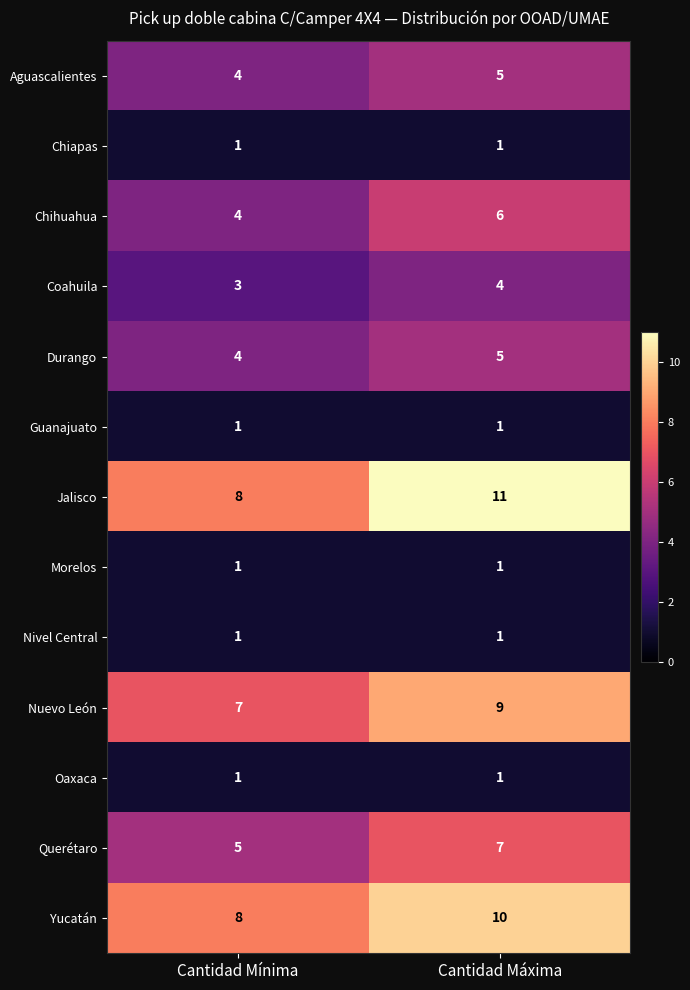

Which series has the largest range (max minus min)?

Jalisco